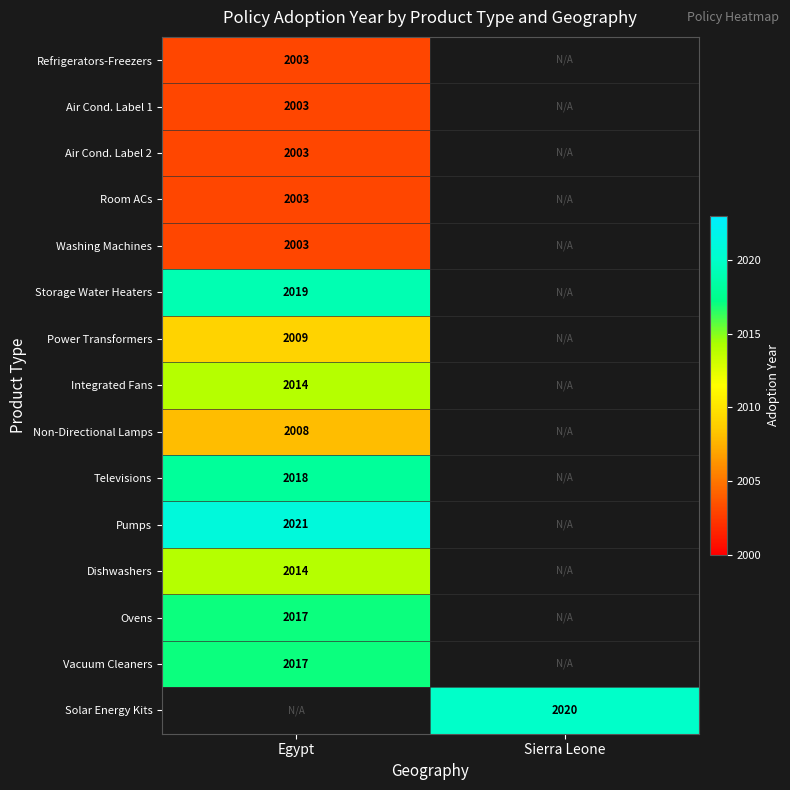

The value of Washing Machines at Egypt is 3574. True or false?

False